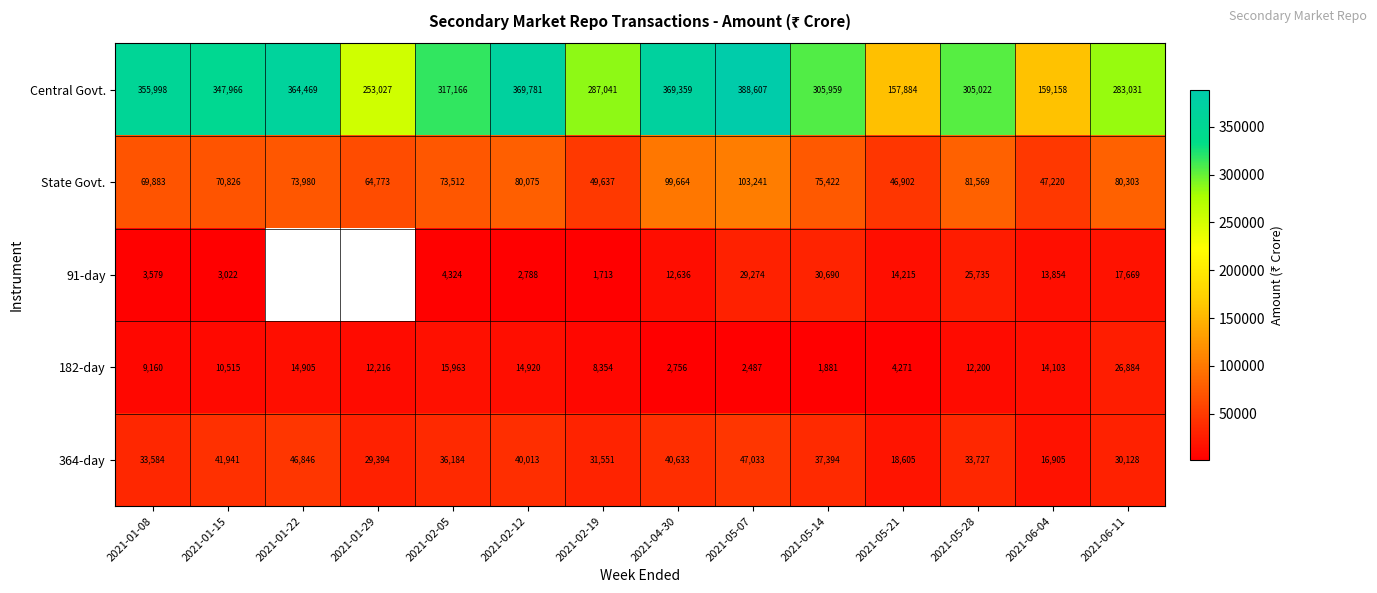

The value of 182-day at 2021-05-21 is 4271. True or false?

True